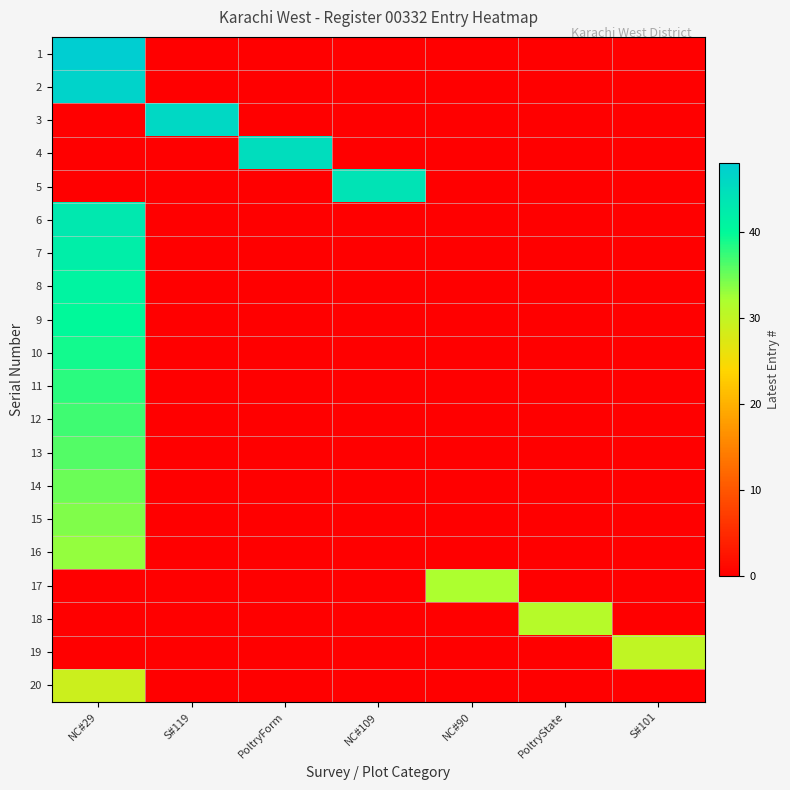

Reading left to right, what are all the values shown in this chart?

1: NC#29=48	S#119=0	PoltryForm=0	NC#109=0	NC#90=0	PoltryState=0	S#101=0
2: NC#29=47	S#119=0	PoltryForm=0	NC#109=0	NC#90=0	PoltryState=0	S#101=0
3: NC#29=0	S#119=46	PoltryForm=0	NC#109=0	NC#90=0	PoltryState=0	S#101=0
4: NC#29=0	S#119=0	PoltryForm=45	NC#109=0	NC#90=0	PoltryState=0	S#101=0
5: NC#29=0	S#119=0	PoltryForm=0	NC#109=44	NC#90=0	PoltryState=0	S#101=0
6: NC#29=43	S#119=0	PoltryForm=0	NC#109=0	NC#90=0	PoltryState=0	S#101=0
7: NC#29=42	S#119=0	PoltryForm=0	NC#109=0	NC#90=0	PoltryState=0	S#101=0
8: NC#29=41	S#119=0	PoltryForm=0	NC#109=0	NC#90=0	PoltryState=0	S#101=0
9: NC#29=40	S#119=0	PoltryForm=0	NC#109=0	NC#90=0	PoltryState=0	S#101=0
10: NC#29=39	S#119=0	PoltryForm=0	NC#109=0	NC#90=0	PoltryState=0	S#101=0
11: NC#29=38	S#119=0	PoltryForm=0	NC#109=0	NC#90=0	PoltryState=0	S#101=0
12: NC#29=37	S#119=0	PoltryForm=0	NC#109=0	NC#90=0	PoltryState=0	S#101=0
13: NC#29=36	S#119=0	PoltryForm=0	NC#109=0	NC#90=0	PoltryState=0	S#101=0
14: NC#29=35	S#119=0	PoltryForm=0	NC#109=0	NC#90=0	PoltryState=0	S#101=0
15: NC#29=34	S#119=0	PoltryForm=0	NC#109=0	NC#90=0	PoltryState=0	S#101=0
16: NC#29=33	S#119=0	PoltryForm=0	NC#109=0	NC#90=0	PoltryState=0	S#101=0
17: NC#29=0	S#119=0	PoltryForm=0	NC#109=0	NC#90=32	PoltryState=0	S#101=0
18: NC#29=0	S#119=0	PoltryForm=0	NC#109=0	NC#90=0	PoltryState=31	S#101=0
19: NC#29=0	S#119=0	PoltryForm=0	NC#109=0	NC#90=0	PoltryState=0	S#101=30
20: NC#29=29	S#119=0	PoltryForm=0	NC#109=0	NC#90=0	PoltryState=0	S#101=0